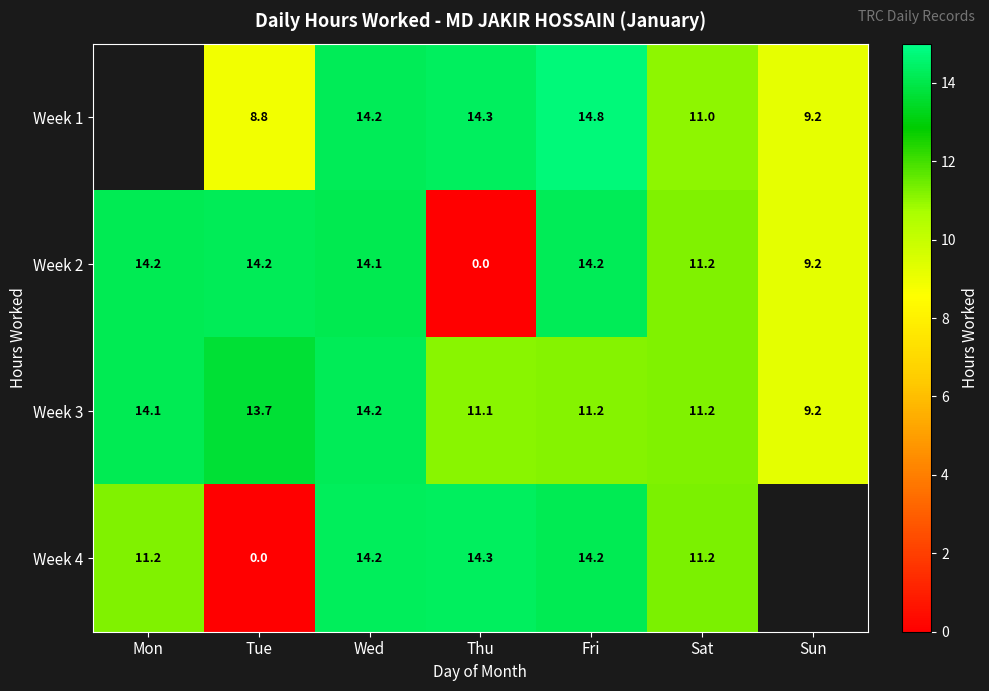

Is the value of Week 1 at Sun greater than the value of Week 2 at Tue?

No